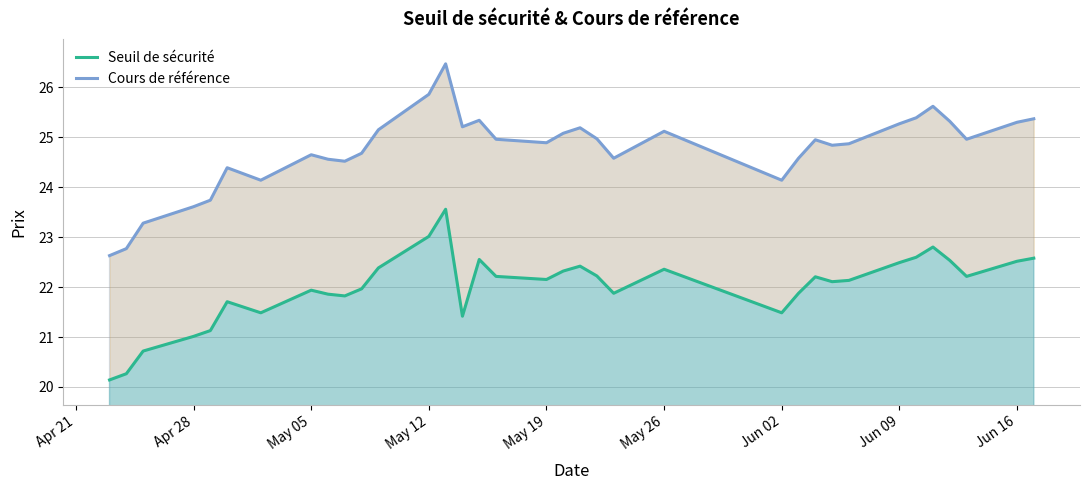

How many values in the Cours de référence series exceed 24?

30